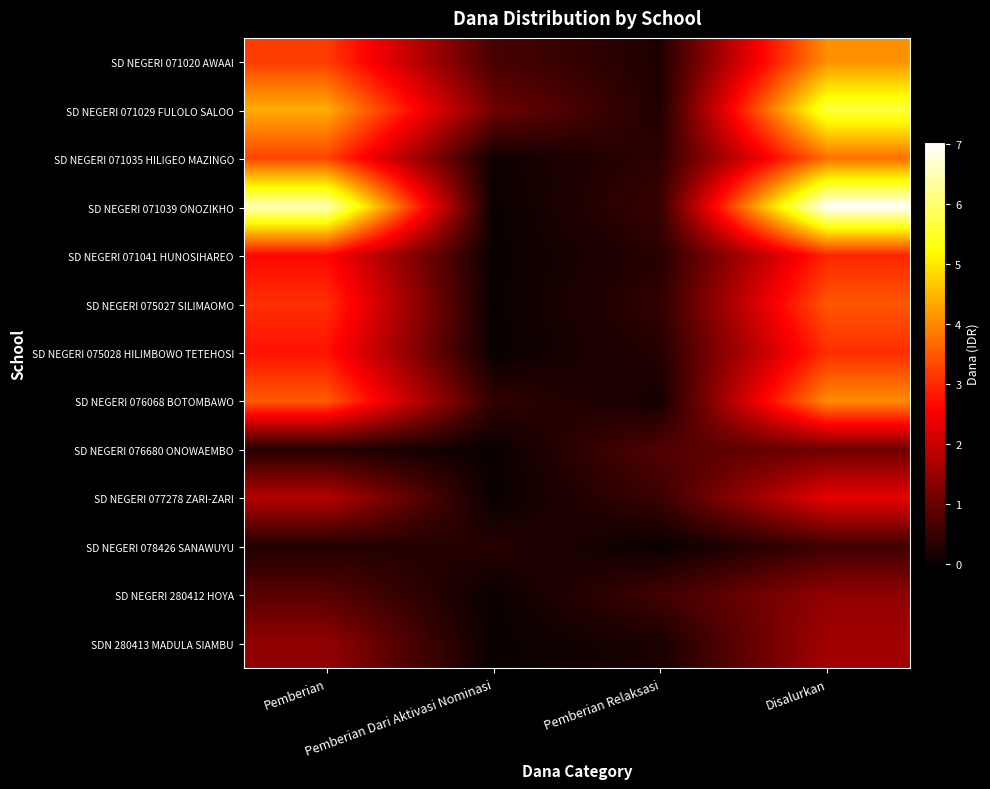

Reading left to right, extract all data points from this chart.

SD NEGERI 071020 AWAAI: Pemberian=31950000	Pemberian Dari Aktivasi Nominasi=6525000	Pemberian Relaksasi=2250000	Disalurkan=40725000
SD NEGERI 071029 FULOLO SALOO: Pemberian=43650000	Pemberian Dari Aktivasi Nominasi=10800000	Pemberian Relaksasi=2250000	Disalurkan=56700000
SD NEGERI 071035 HILIGEO MAZINGO: Pemberian=32850000	Pemberian Dari Aktivasi Nominasi=675000	Pemberian Relaksasi=3825000	Disalurkan=37350000
SD NEGERI 071039 ONOZIKHO: Pemberian=65250000	Pemberian Dari Aktivasi Nominasi=0	Pemberian Relaksasi=4950000	Disalurkan=70200000
SD NEGERI 071041 HUNOSIHAREO: Pemberian=26325000	Pemberian Dari Aktivasi Nominasi=0	Pemberian Relaksasi=3150000	Disalurkan=29475000
SD NEGERI 075027 SILIMAOMO: Pemberian=30600000	Pemberian Dari Aktivasi Nominasi=0	Pemberian Relaksasi=4050000	Disalurkan=34650000
SD NEGERI 075028 HILIMBOWO TETEHOSI: Pemberian=27450000	Pemberian Dari Aktivasi Nominasi=0	Pemberian Relaksasi=2925000	Disalurkan=30375000
SD NEGERI 076068 BOTOMBAWO: Pemberian=35100000	Pemberian Dari Aktivasi Nominasi=4050000	Pemberian Relaksasi=1125000	Disalurkan=40275000
SD NEGERI 076680 ONOWAEMBO: Pemberian=2925000	Pemberian Dari Aktivasi Nominasi=0	Pemberian Relaksasi=7650000	Disalurkan=10575000
SD NEGERI 077278 ZARI-ZARI: Pemberian=18000000	Pemberian Dari Aktivasi Nominasi=0	Pemberian Relaksasi=5175000	Disalurkan=23175000
SD NEGERI 078426 SANAWUYU: Pemberian=2475000	Pemberian Dari Aktivasi Nominasi=3150000	Pemberian Relaksasi=0	Disalurkan=5625000
SD NEGERI 280412 HOYA: Pemberian=8325000	Pemberian Dari Aktivasi Nominasi=0	Pemberian Relaksasi=5850000	Disalurkan=14175000
SDN 280413 MADULA SIAMBU: Pemberian=14175000	Pemberian Dari Aktivasi Nominasi=0	Pemberian Relaksasi=1800000	Disalurkan=15975000